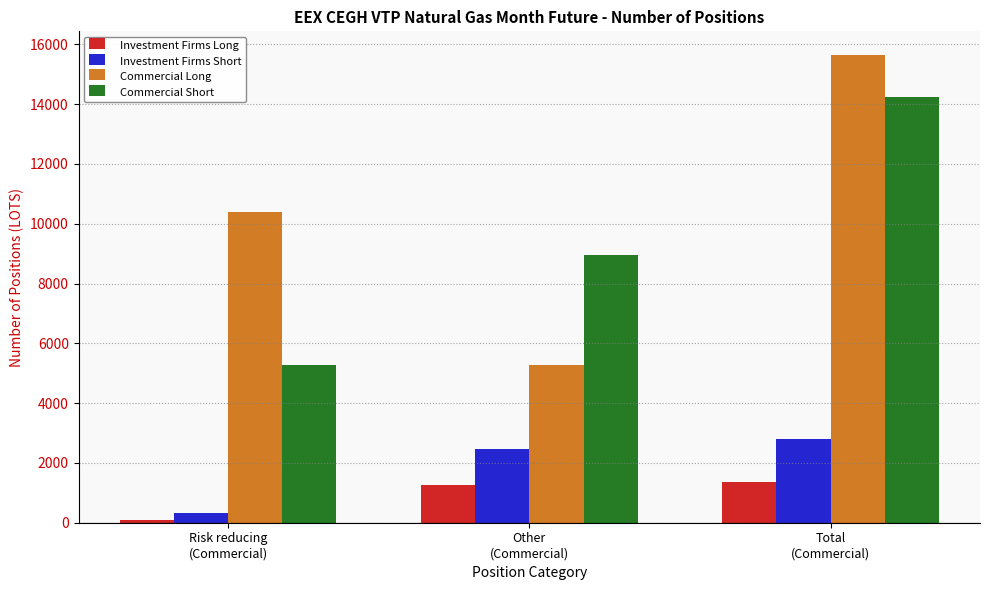

What is the difference between the Commercial Long values at Other
(Commercial) and Risk reducing
(Commercial)?

5124